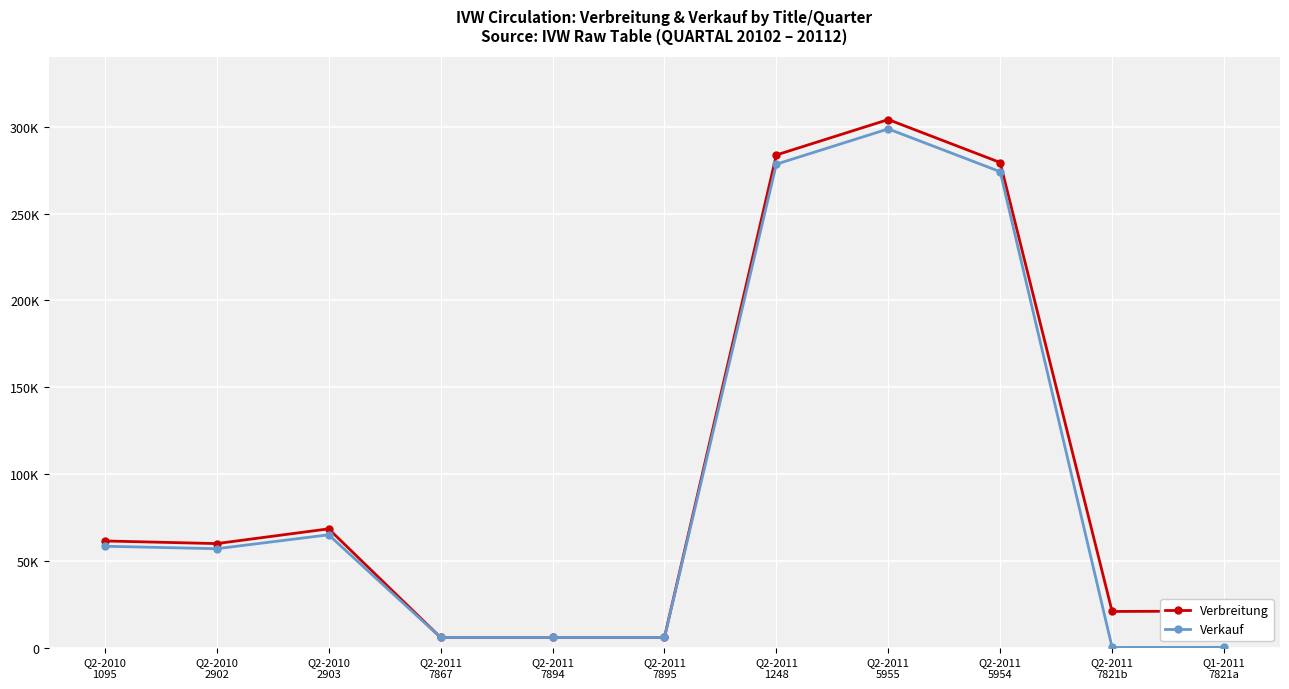

Reading left to right, transcribe all the data shown in this chart.

Verbreitung: 61467	59954	68441	5882	5882	5882	283781	304166	279424	20859	21086
Verkauf: 58421	56992	65010	5882	5882	5882	278479	298789	274135	138	196